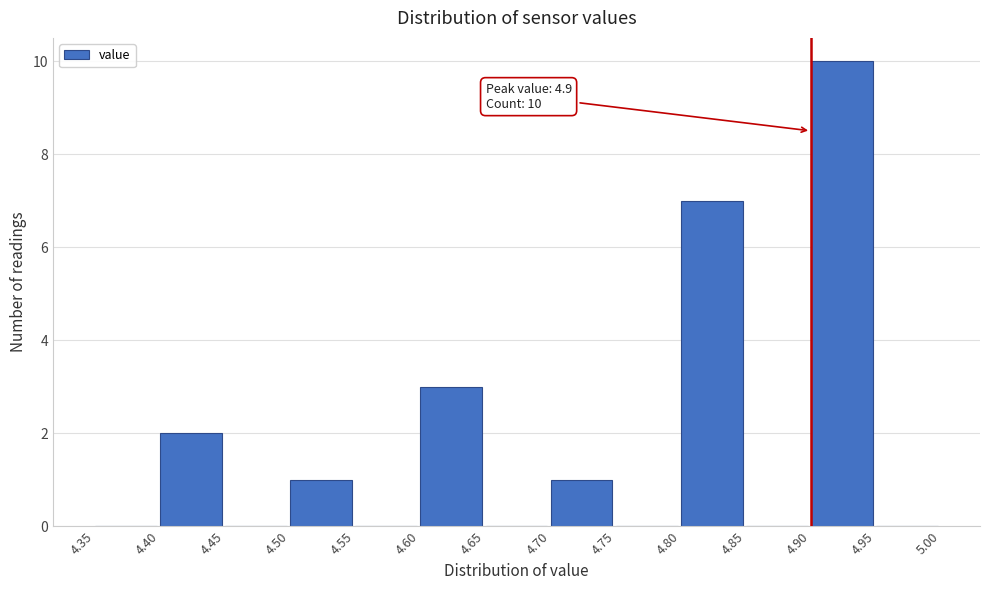

Over which range of the x-axis is the bar tallest?

4.90 to 4.95